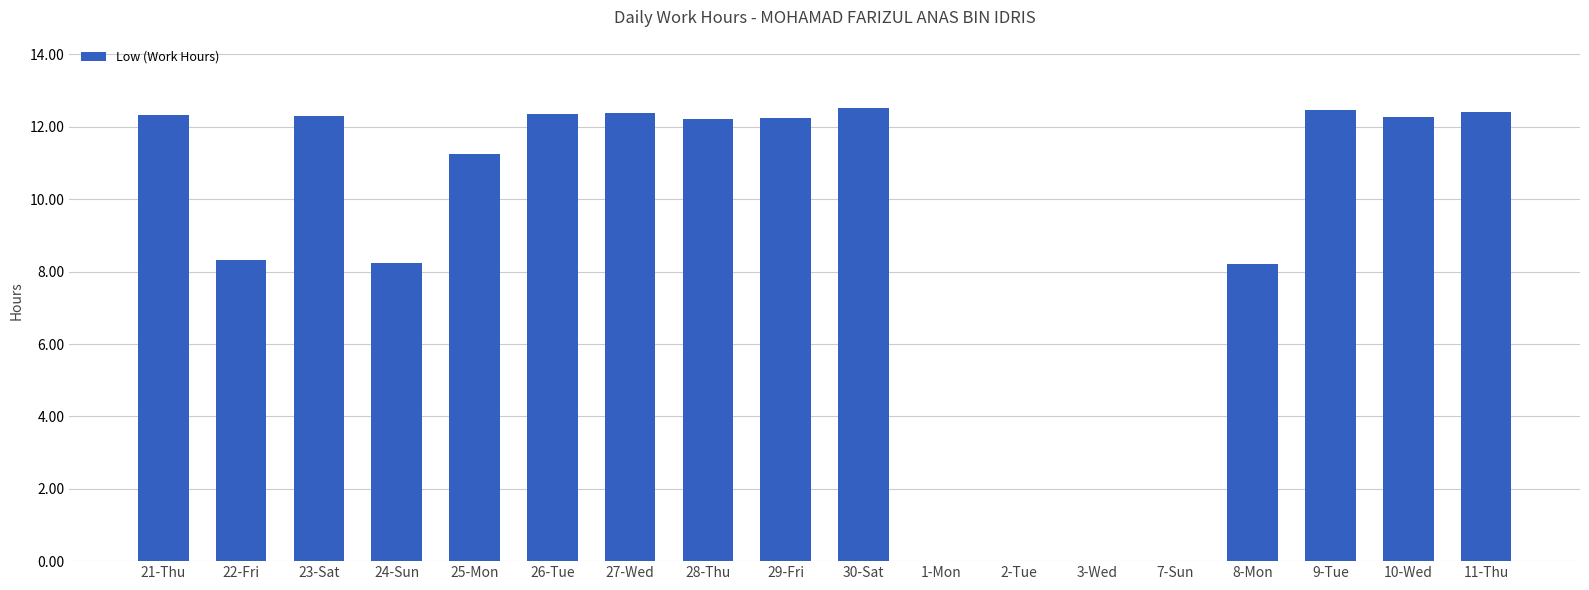

What is the maximum value shown in the chart?

12.5